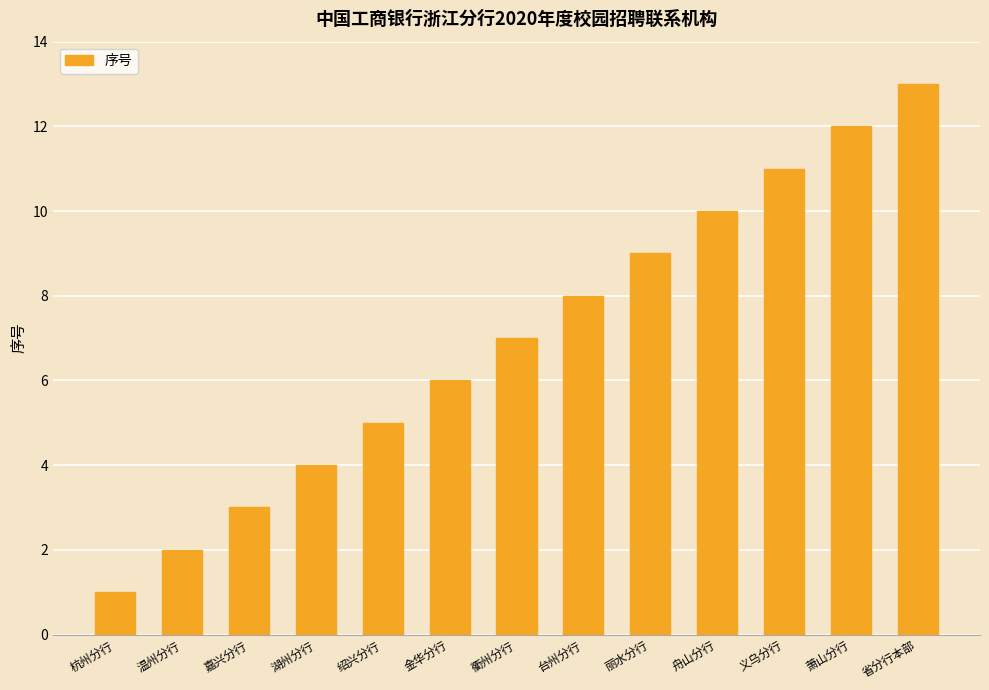

Reading left to right, list all the values displayed in this chart.

杭州分行=1	温州分行=2	嘉兴分行=3	湖州分行=4	绍兴分行=5	金华分行=6	衢州分行=7	台州分行=8	丽水分行=9	舟山分行=10	义乌分行=11	萧山分行=12	省分行本部=13